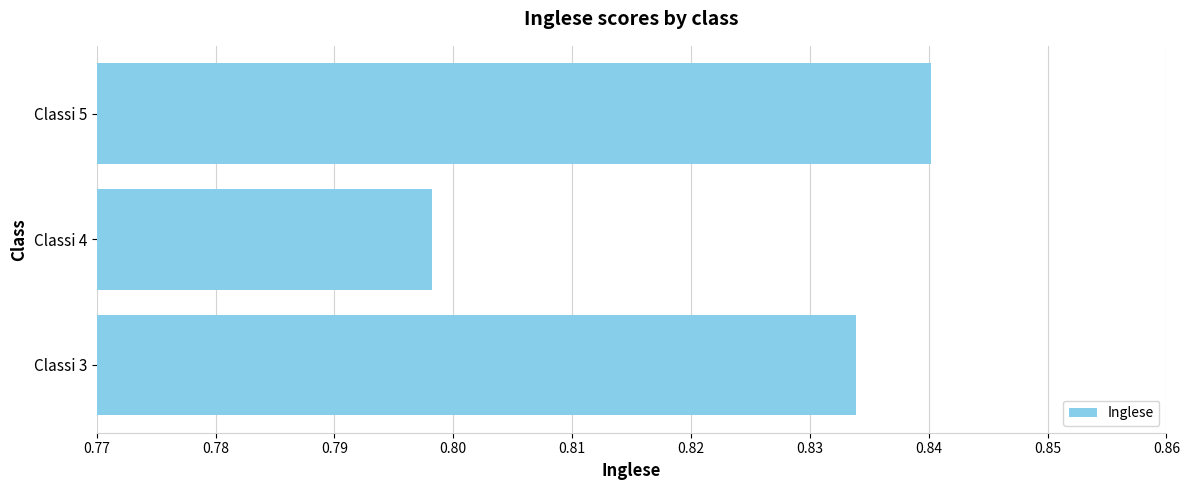

How many data points does each series have?

3